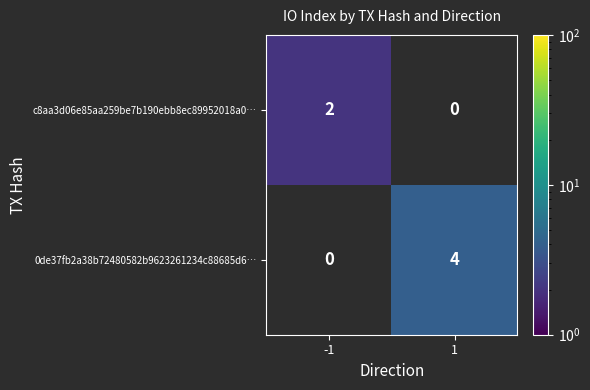

The c8aa3d06e85aa259be7b190ebb8ec89952018a0… series shows 2 at -1. True or false?

True